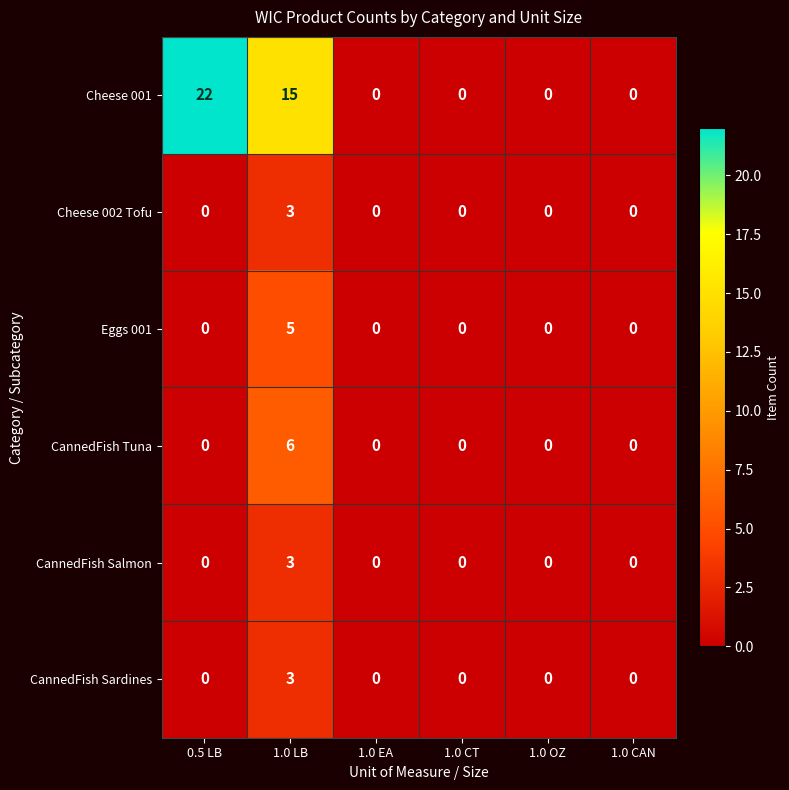

At which category is the sum across all series the highest?

1.0 LB